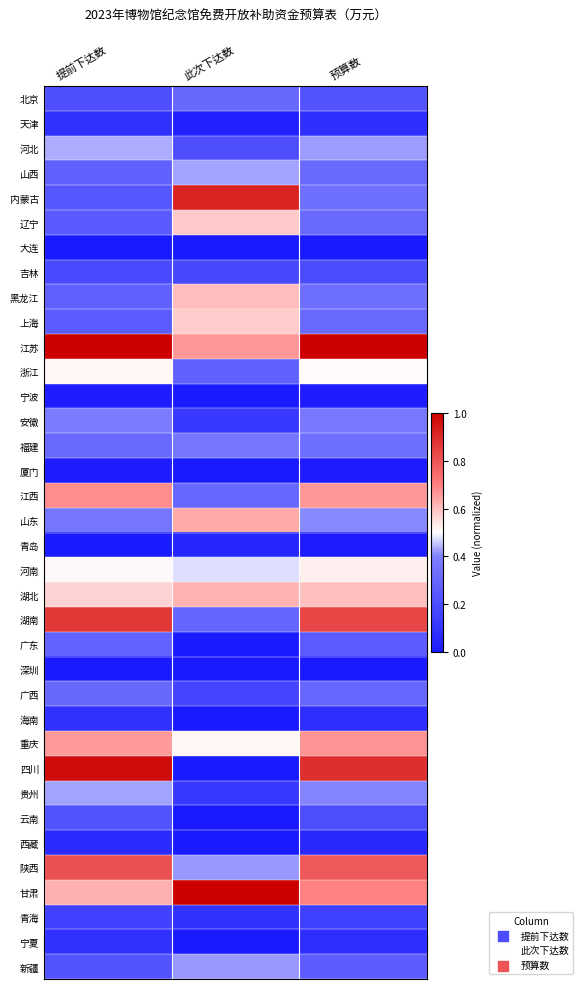

At 此次下达数, list the series in order from largest to smallest.

甘肃, 内蒙古, 江苏, 山东, 湖北, 黑龙江, 辽宁, 上海, 重庆, 河南, 山西, 新疆, 陕西, 福建, 北京, 江西, 湖南, 浙江, 河北, 吉林, 广西, 安徽, 贵州, 青海, 青岛, 天津, 大连, 宁波, 厦门, 广东, 深圳, 海南, 四川, 云南, 西藏, 宁夏